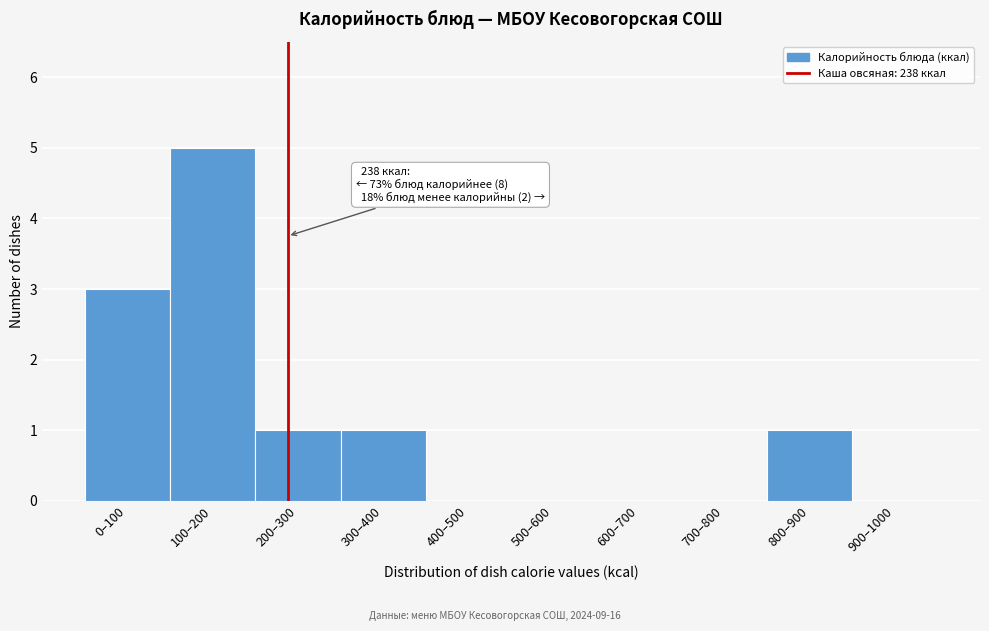

Reading left to right, extract all data points from this chart.

0–100=3	100–200=5	200–300=1	300–400=1	400–500=0	500–600=0	600–700=0	700–800=0	800–900=1	900–1000=0